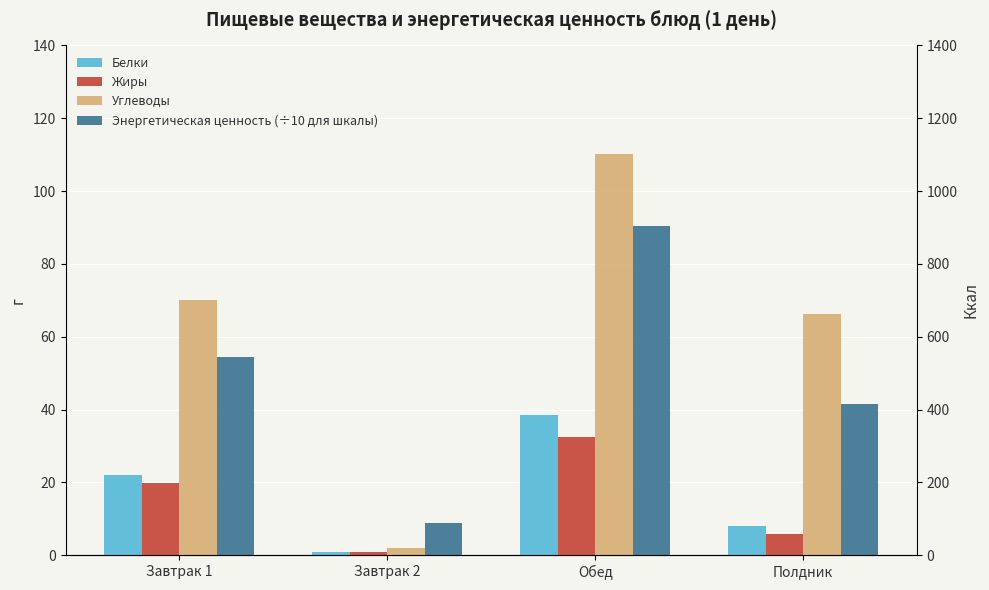

What is the average value of the Энергетическая ценность series?

48.8